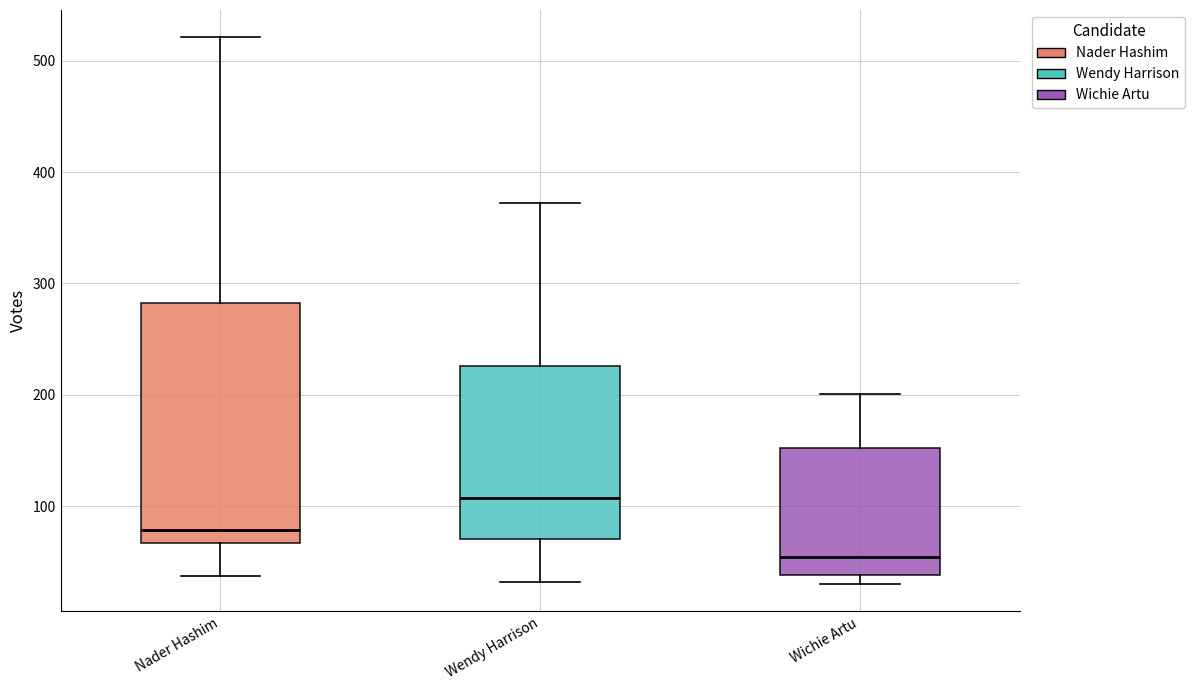

Reading left to right, read every box against the y-axis: the position of its median line, the range the box covers, and the ends of its whiskers. The values are not printed on the chart, so give them approximately, as read against the axis.

Nader Hashim: median 80, box 70 to 280, whiskers 40 to 520
Wendy Harrison: median 110, box 70 to 230, whiskers 30 to 370
Wichie Artu: median 50, box 40 to 150, whiskers 30 to 200